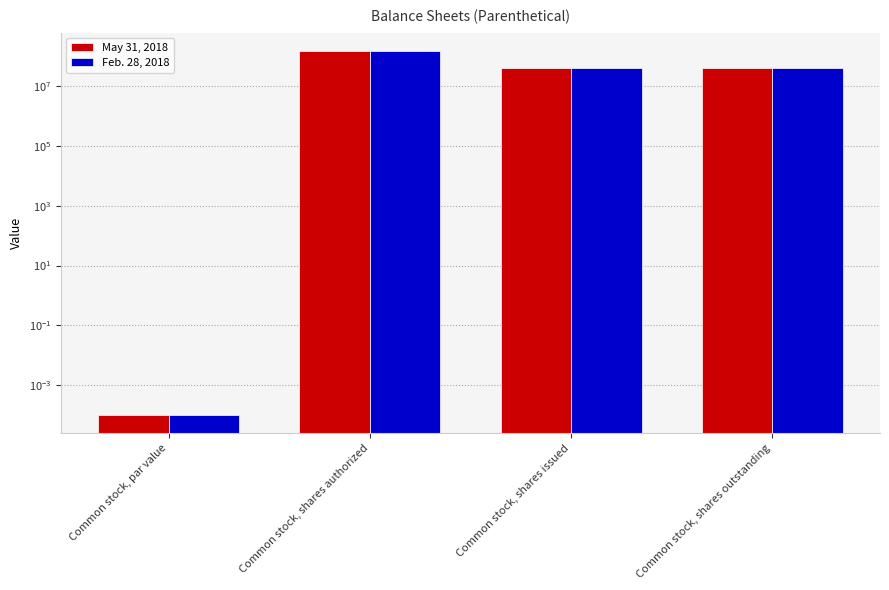

Where is May 31, 2018 nearest to the value 75000000?

Common stock, shares issued